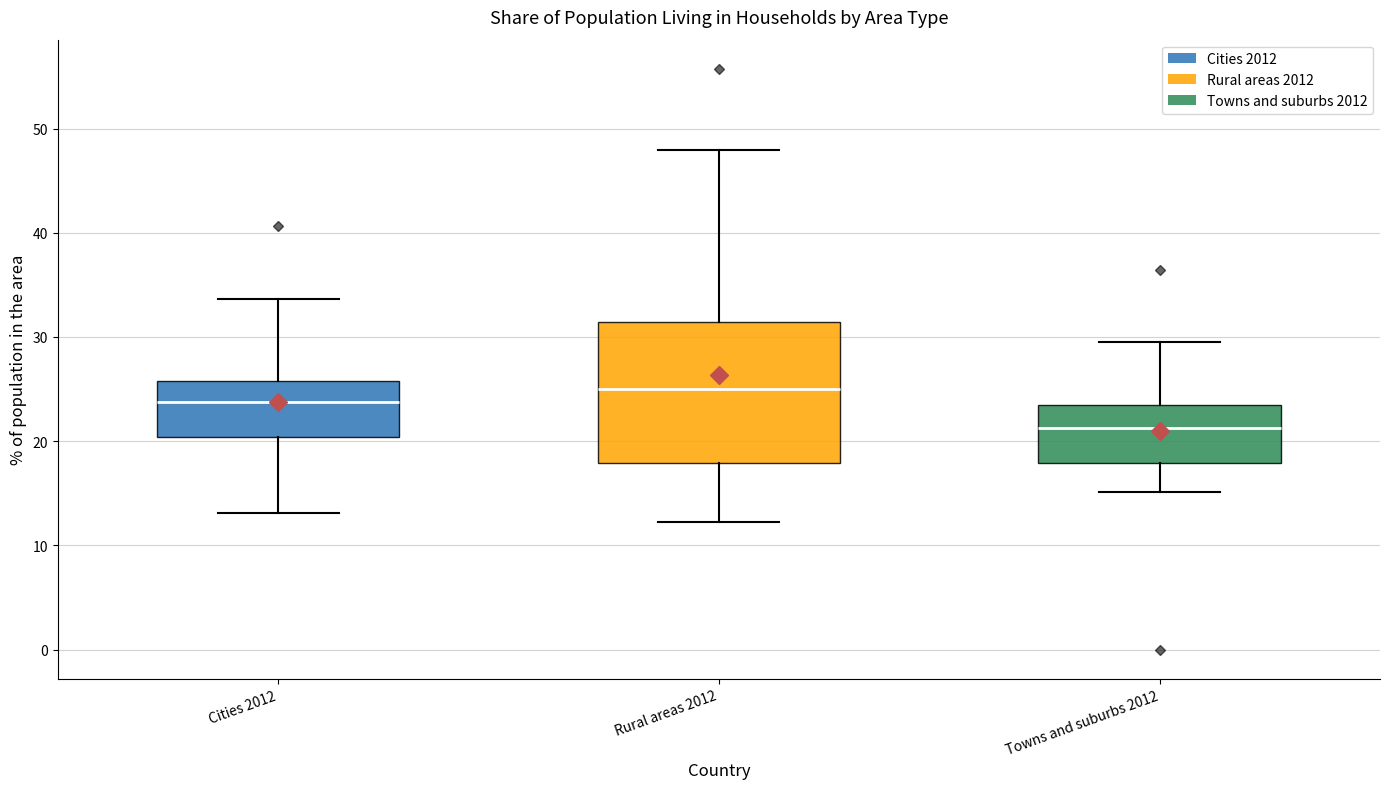

Which box's median line is the lowest?

Towns and suburbs 2012